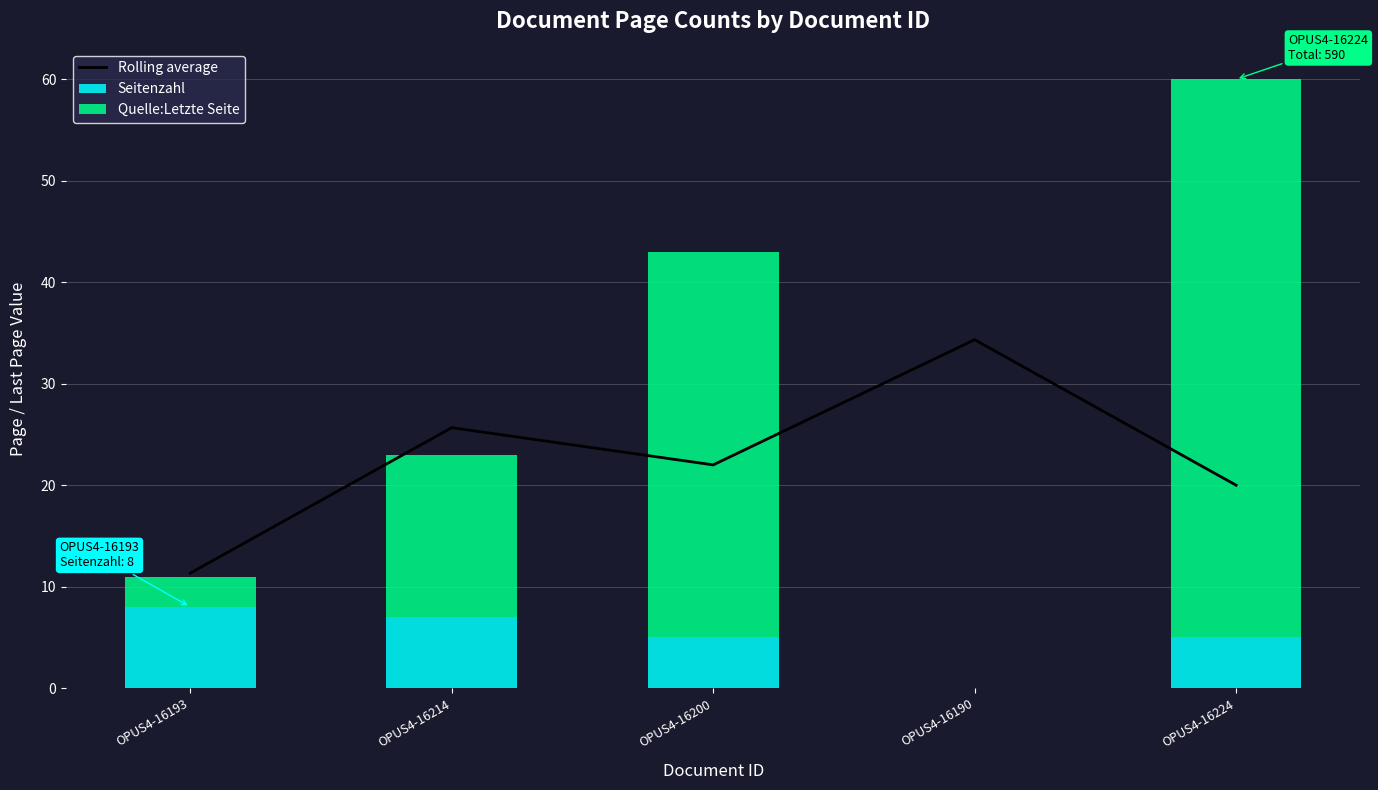

Which series has the largest range (max minus min)?

Quelle:Letzte Seite